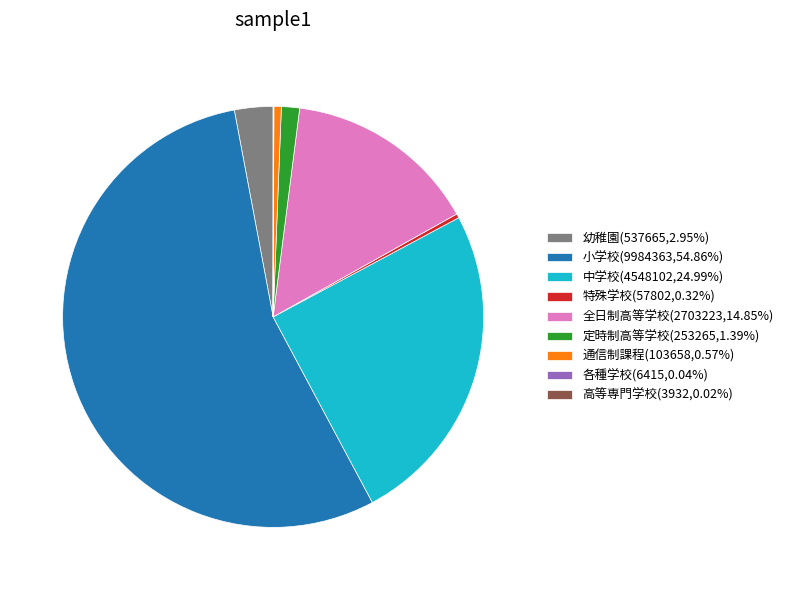

Is the sum of 中学校 and 特殊学校 greater than half?

No